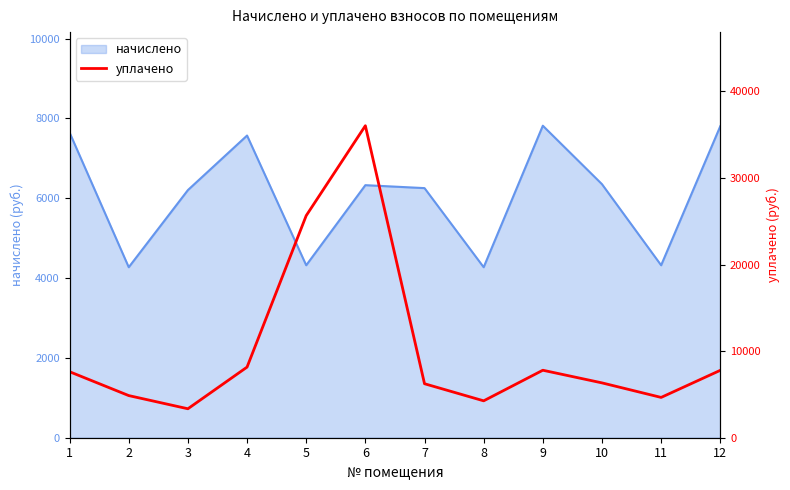

Reading left to right, list all the values displayed in this chart.

1=7621.6	2=4865.9	3=3344.1	4=8154.9	5=25646.2	6=36030.0	7=6234.7	8=4259.9	9=7793.4	10=6332.9	11=4654.3	12=7781.5